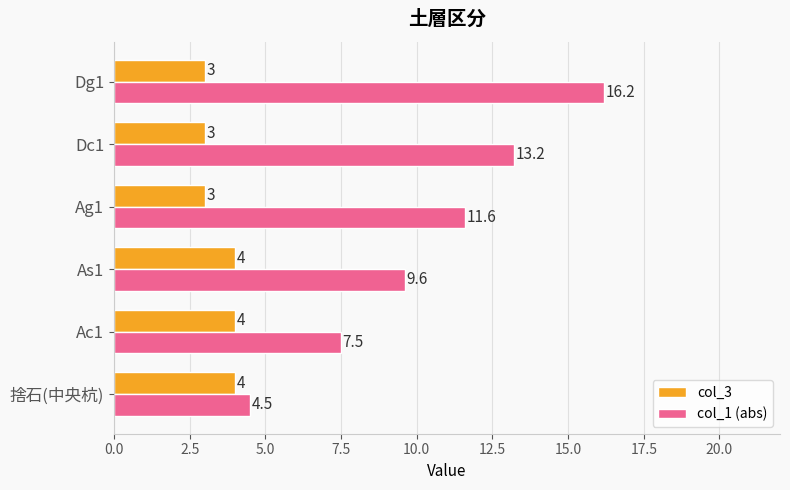

How many col_3 values are between 3 and 4?

6